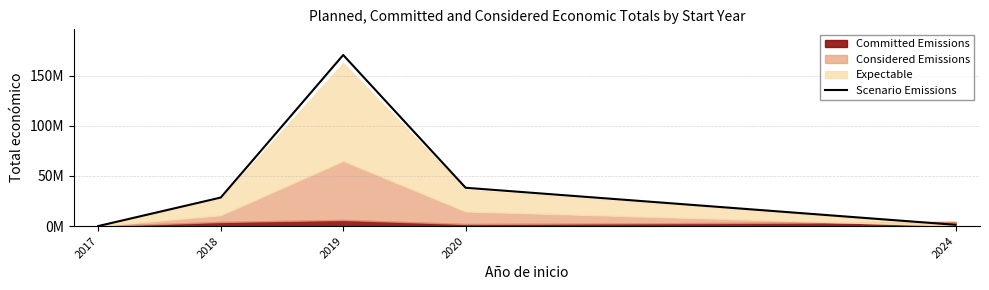

What is the change in value from 2018 to 2024?

-27148275.0